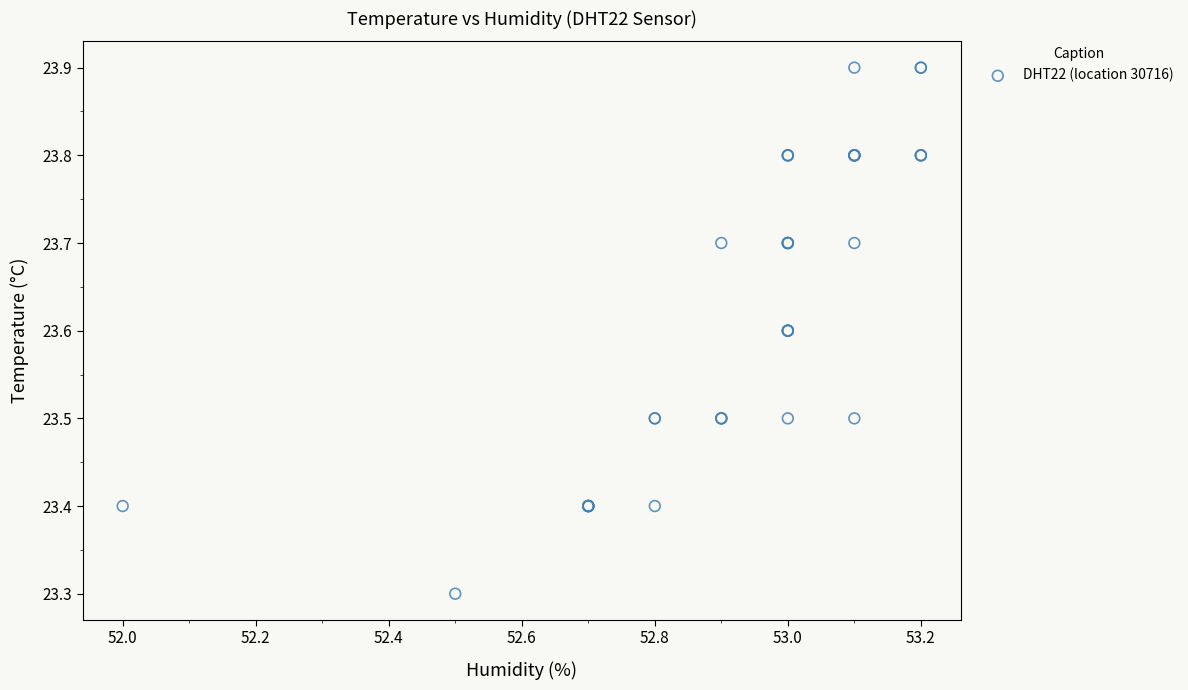

What Y value in the scatter plot is closest to 23?

23.3